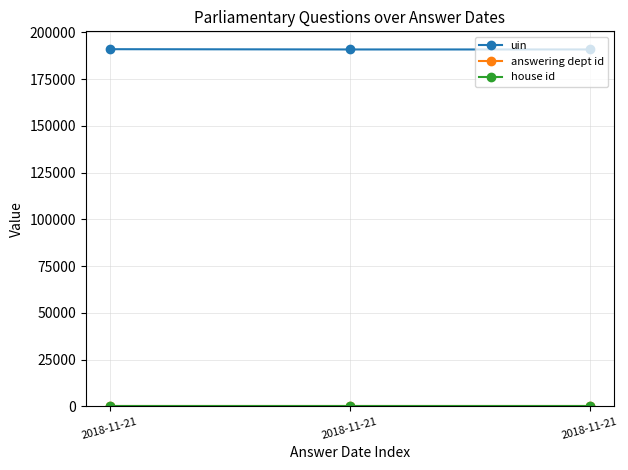

How many series are shown in this chart?

3